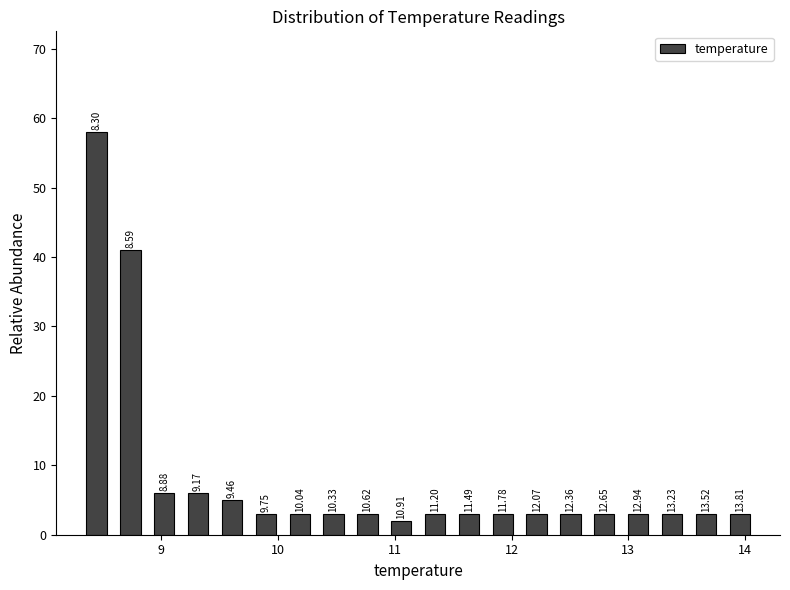

Read against the x-axis, roughly where is the centre of the tallest bar?

8.4